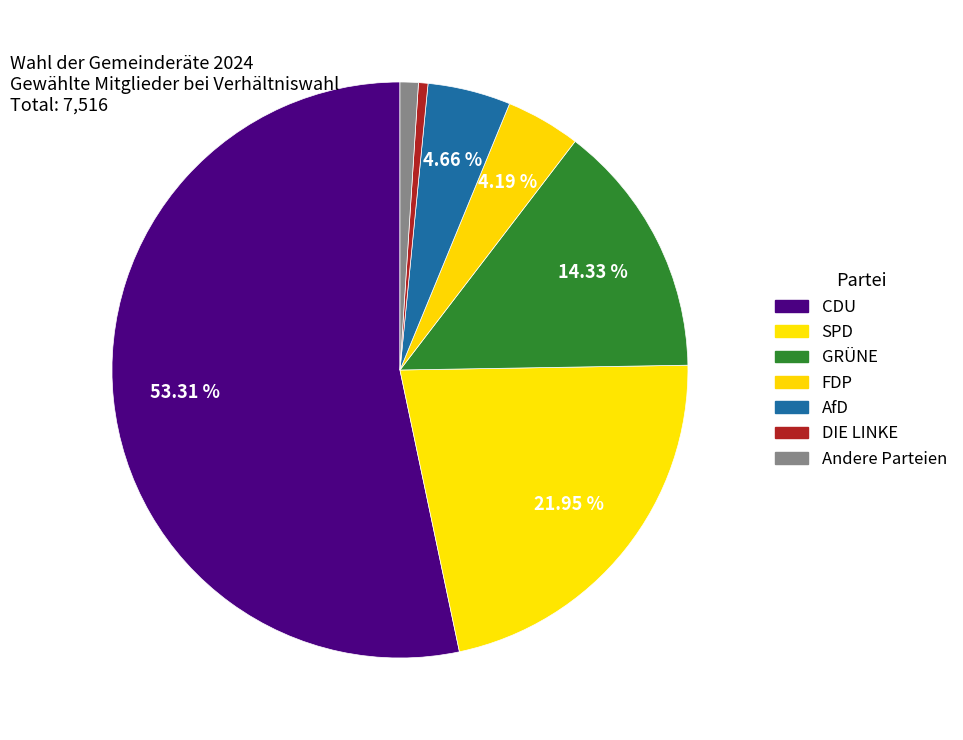

Which category has the biggest portion of the pie?

CDU